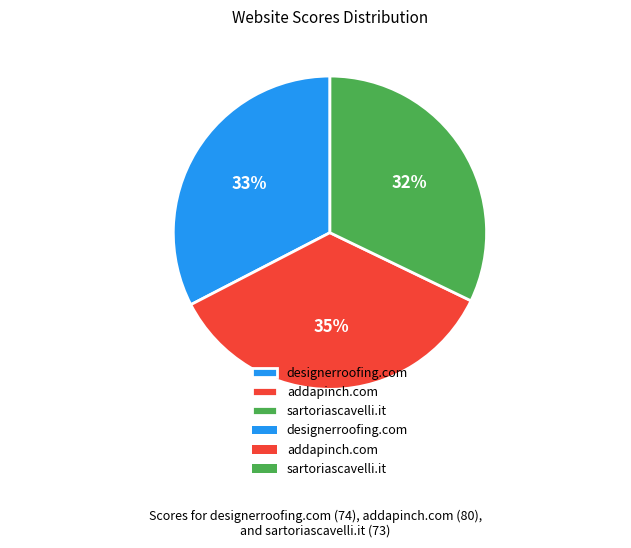

How many segments does this pie chart have?

3